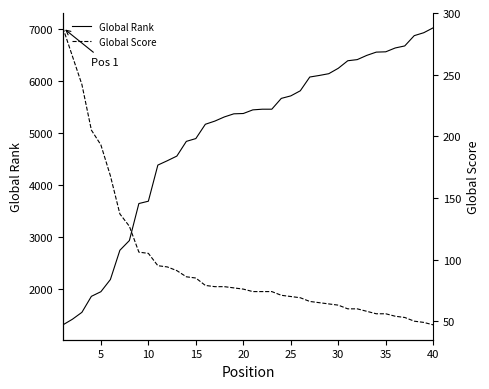

What is the maximum value for Global Rank?

7032